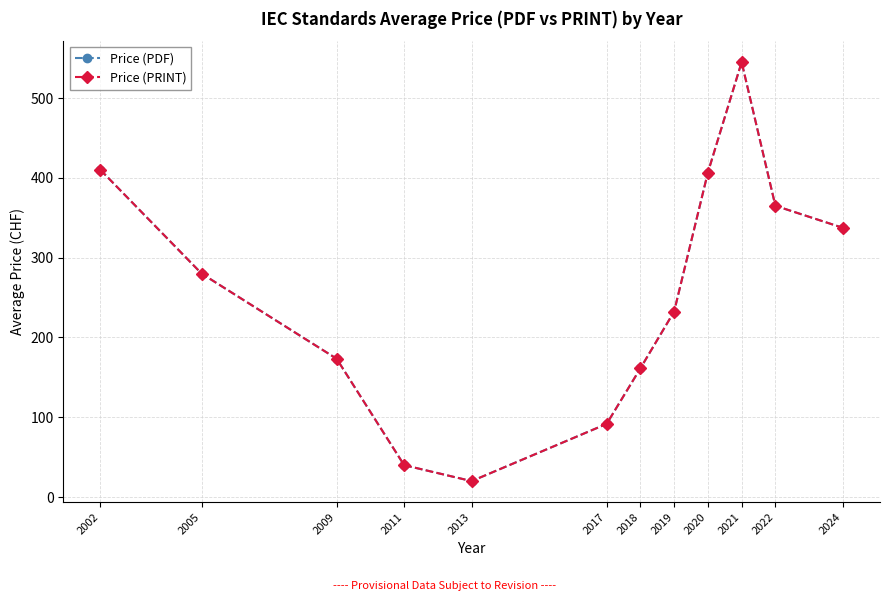

Does the chart have visible grid lines?

Yes